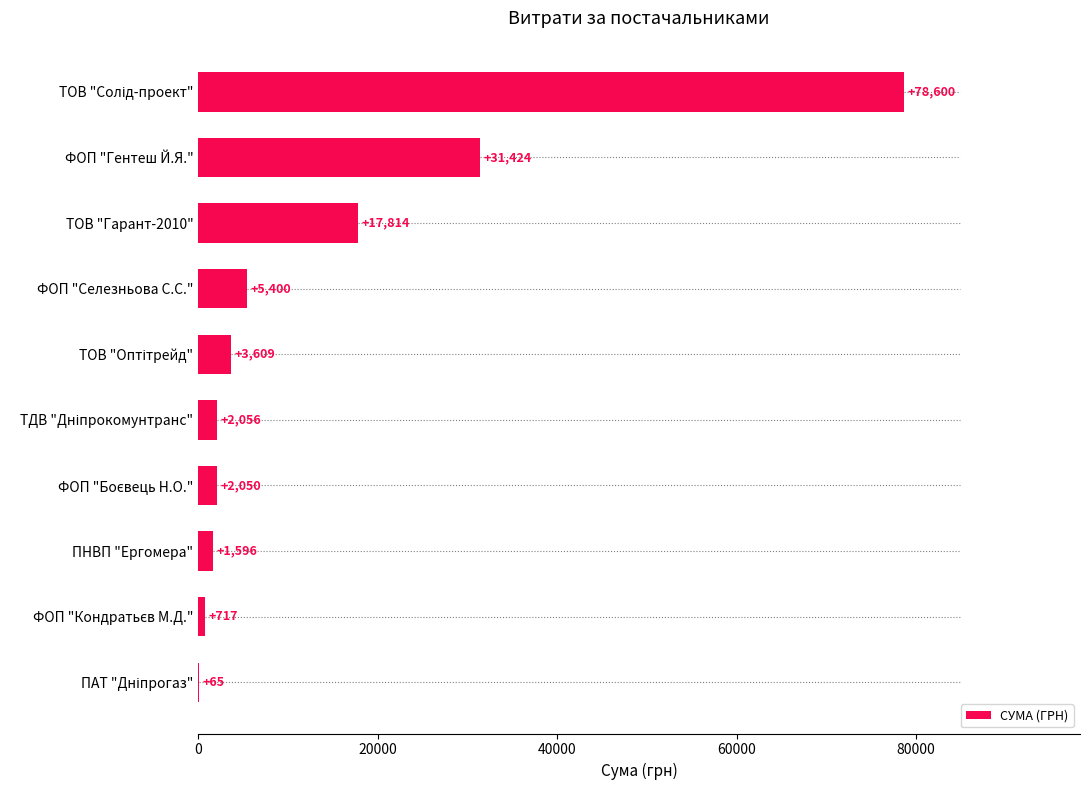

The value at ПНВП "Ергомера" is 1596.0. True or false?

True